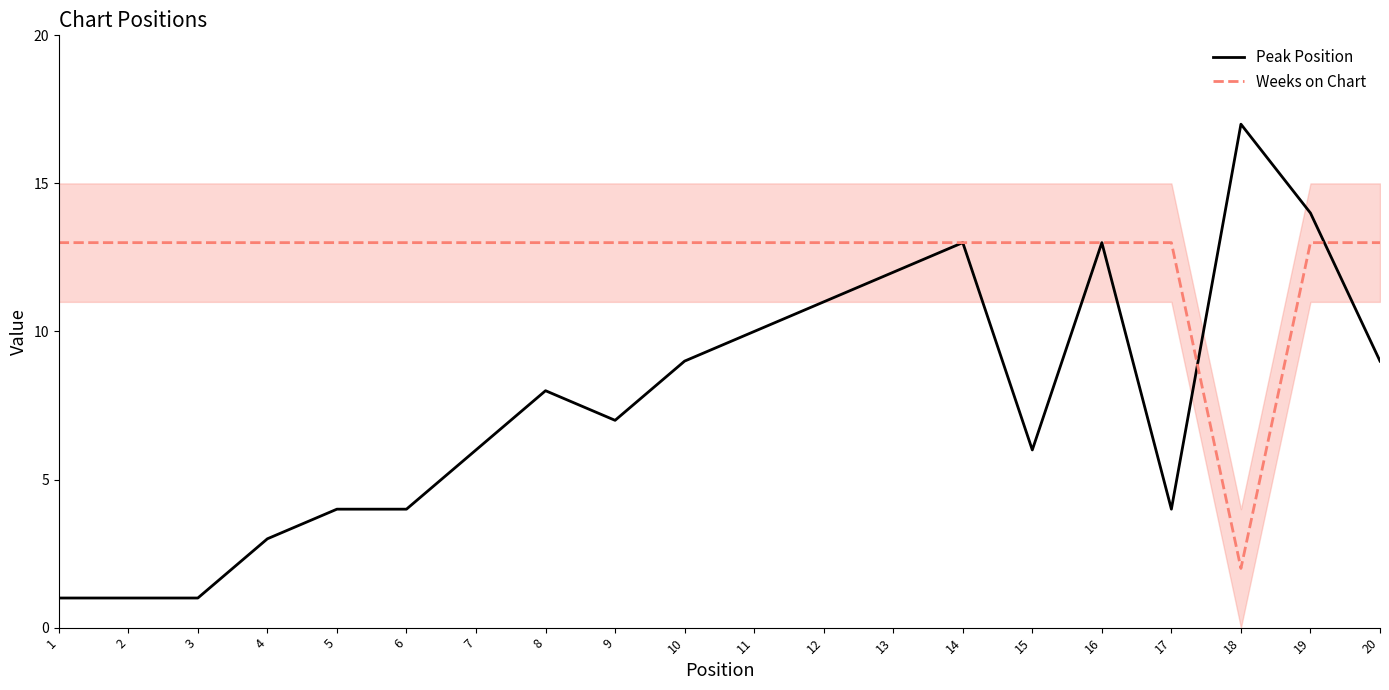

Which category has the highest value in the Peak Position series?

18